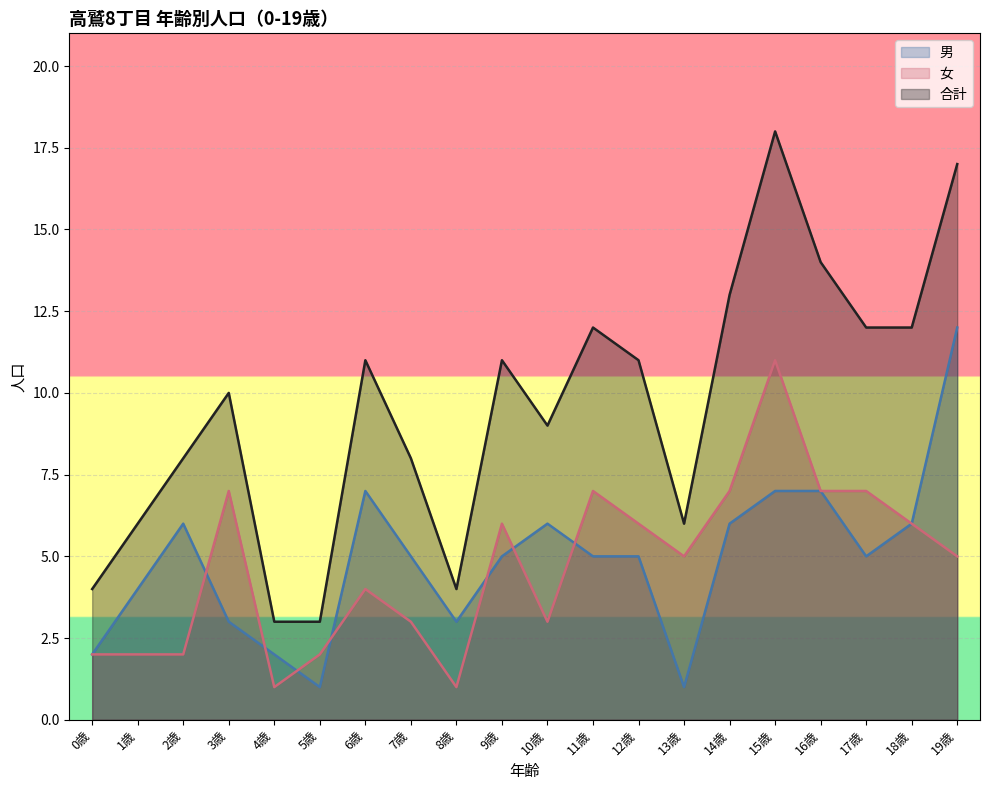

Where is the first local maximum for 合計?

3歳